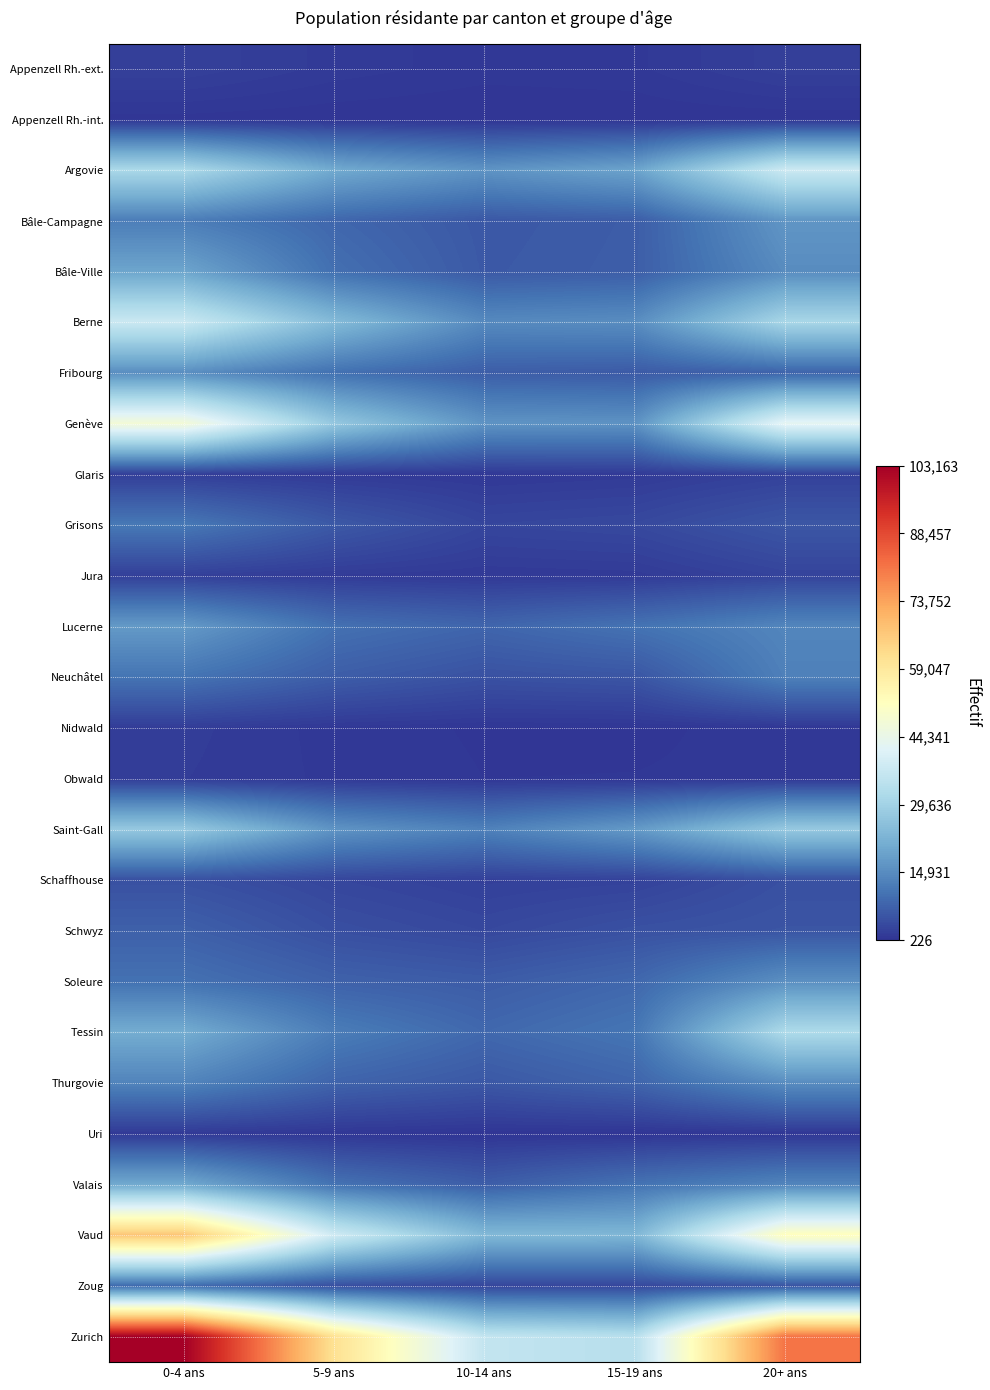

At which category is the sum across all series the highest?

0-4 ans